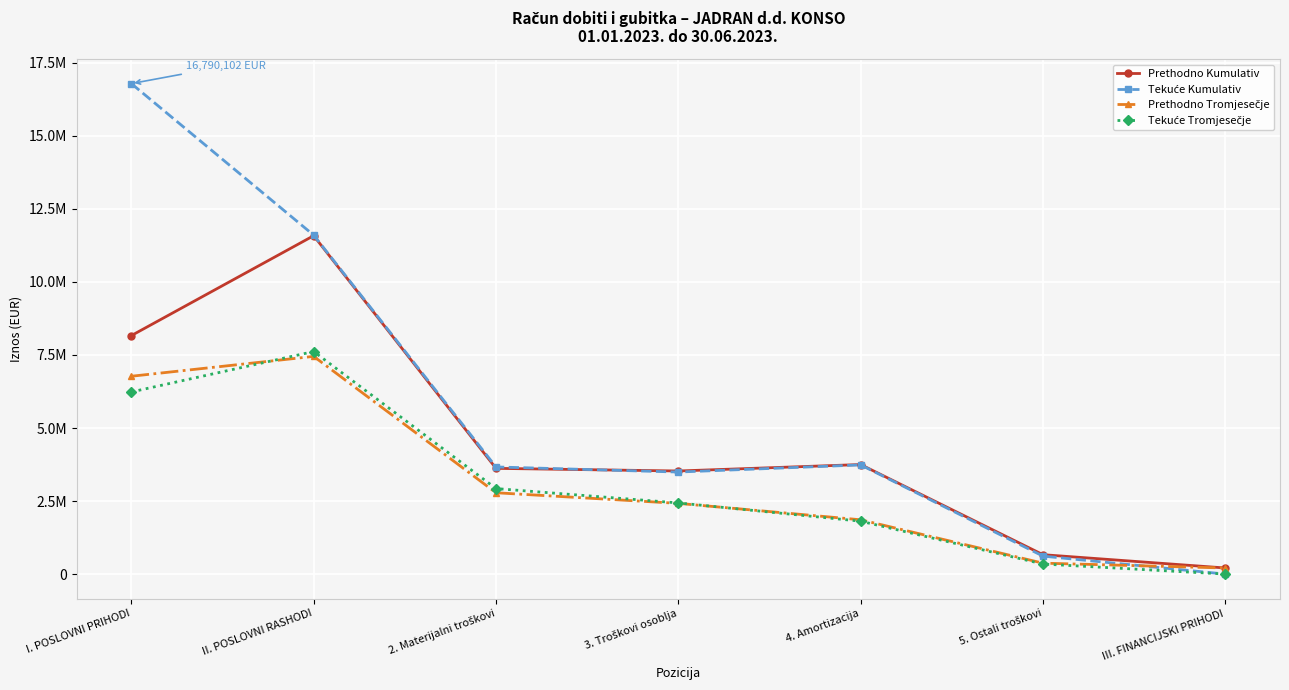

How many lines are shown in the chart?

4